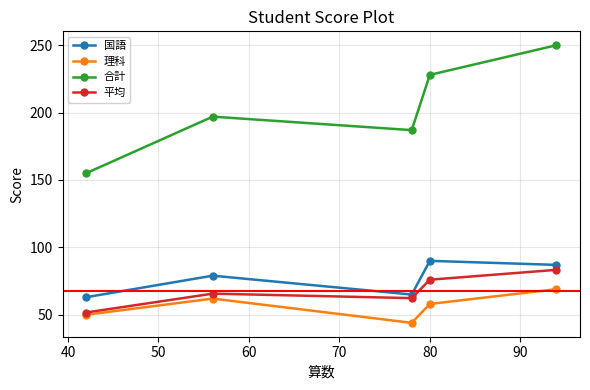

True or false: 理科 has more than 0 interior local peaks.

True